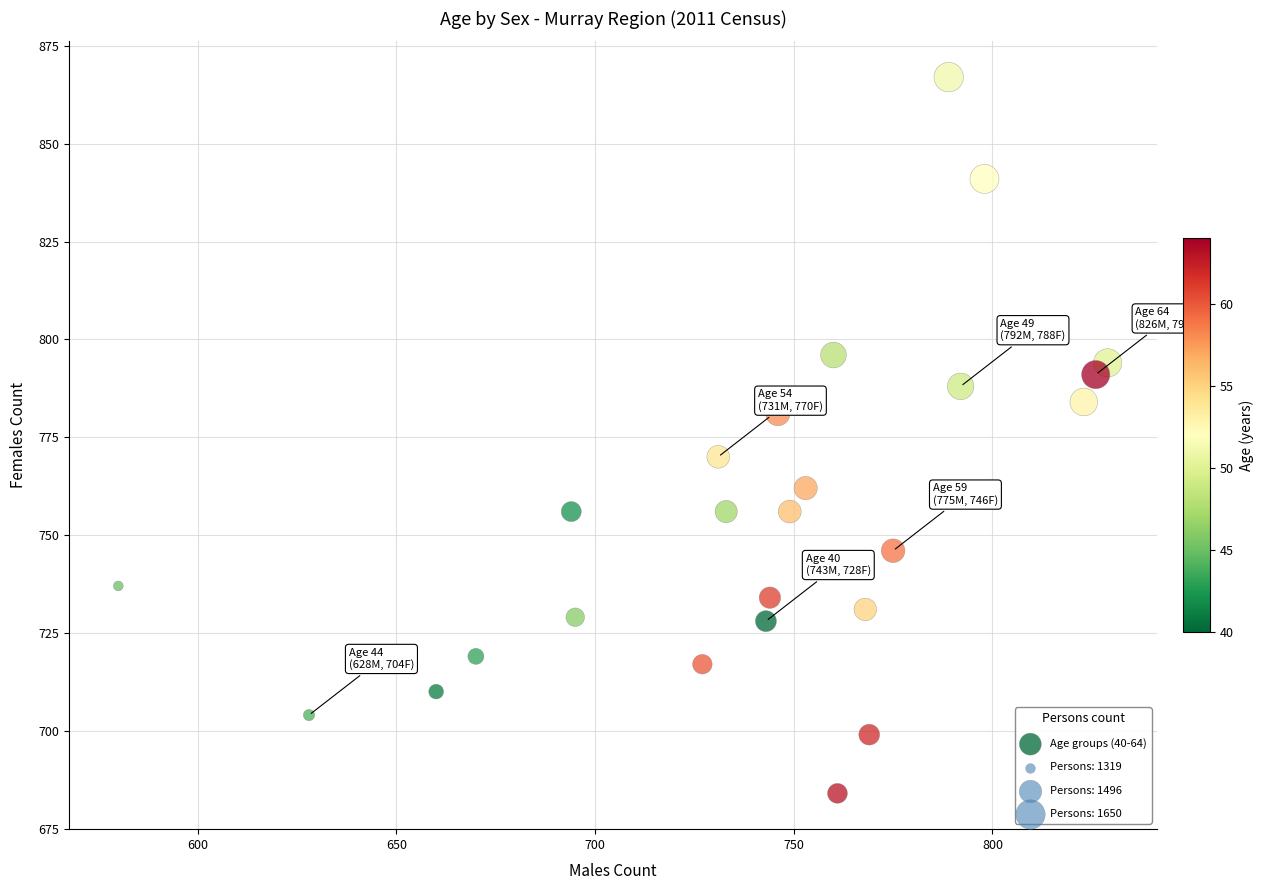

What is the range of X values (max minus min)?

249